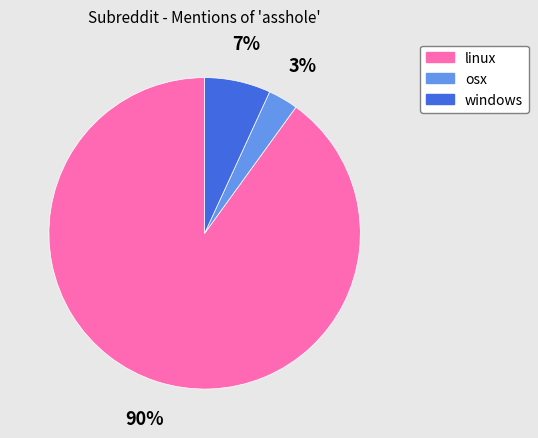

True or false: linux accounts for 80% of the total.

False